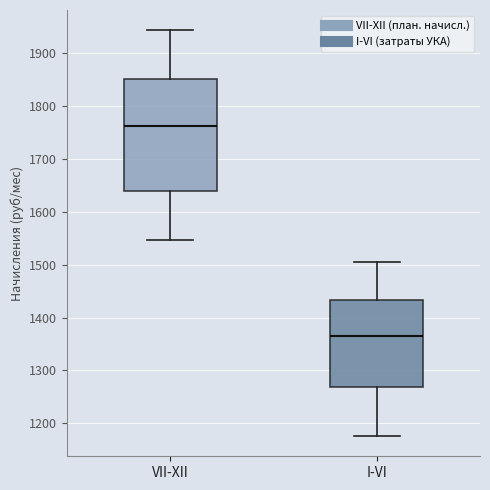

Which box has the lowest median line?

I-VI